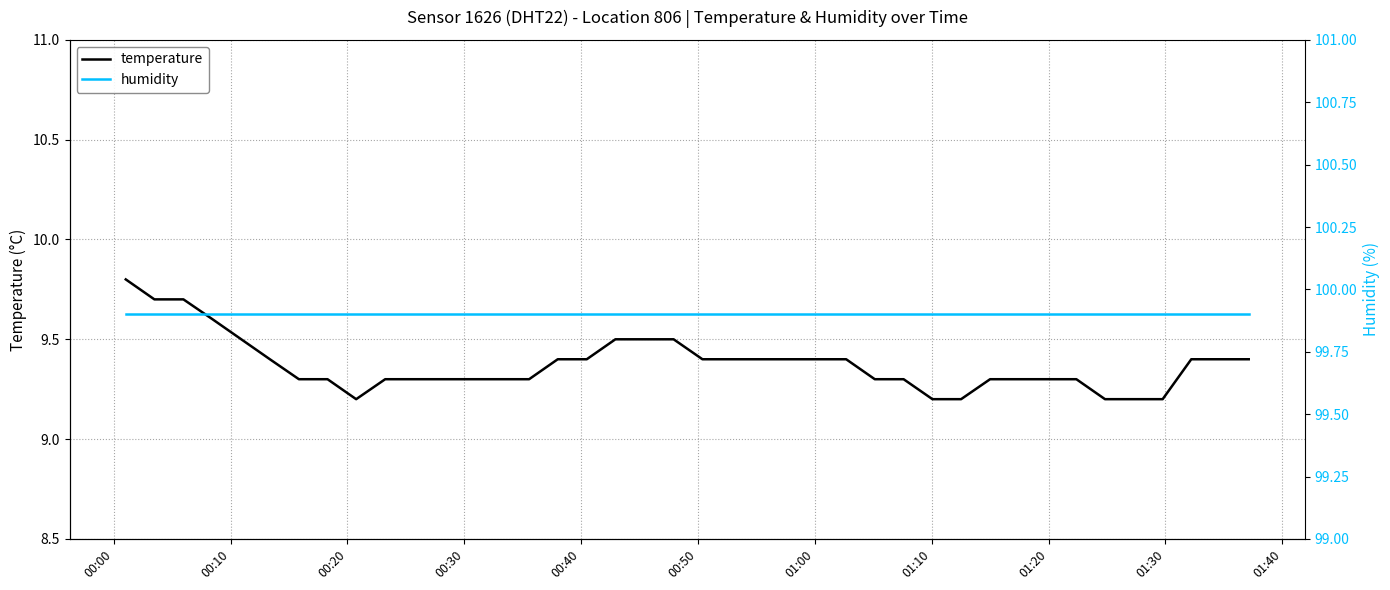

What is the highest value of the temperature series?

9.8